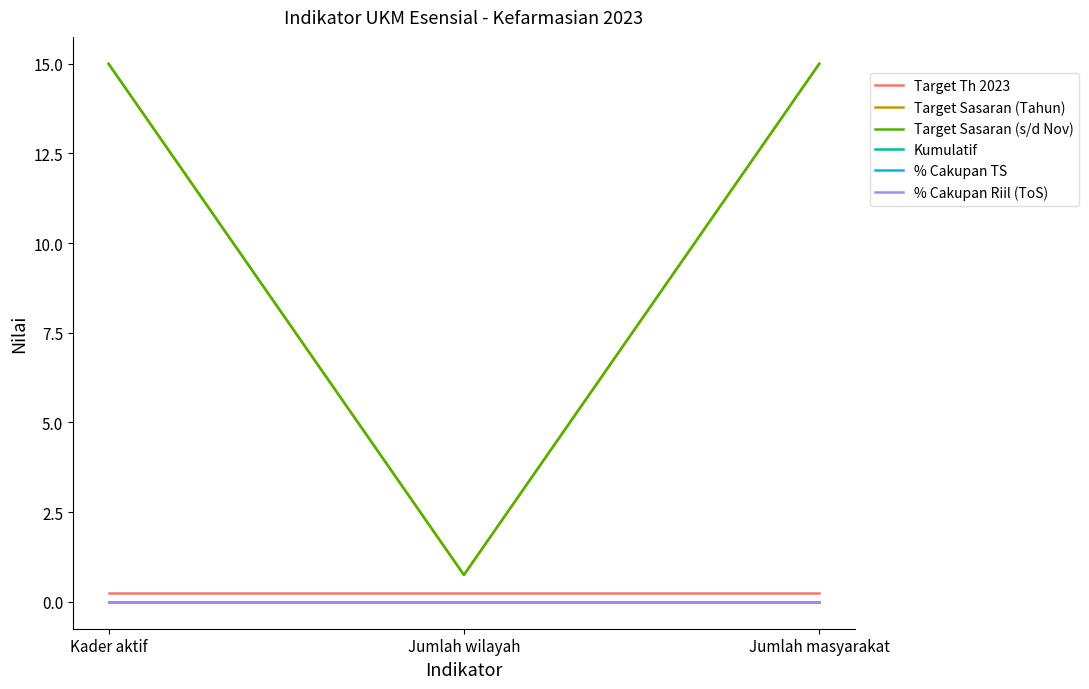

Reading left to right, what are all the values shown in this chart?

Target Th 2023: Kader aktif=0.2	Jumlah wilayah=0.2	Jumlah masyarakat=0.2
Target Sasaran (Tahun): Kader aktif=15.0	Jumlah wilayah=0.8	Jumlah masyarakat=15.0
Target Sasaran (s/d Nov): Kader aktif=15.0	Jumlah wilayah=0.8	Jumlah masyarakat=15.0
Kumulatif: Kader aktif=0.0	Jumlah wilayah=0.0	Jumlah masyarakat=0.0
% Cakupan TS: Kader aktif=0.0	Jumlah wilayah=0.0	Jumlah masyarakat=0.0
% Cakupan Riil (ToS): Kader aktif=0.0	Jumlah wilayah=0.0	Jumlah masyarakat=0.0